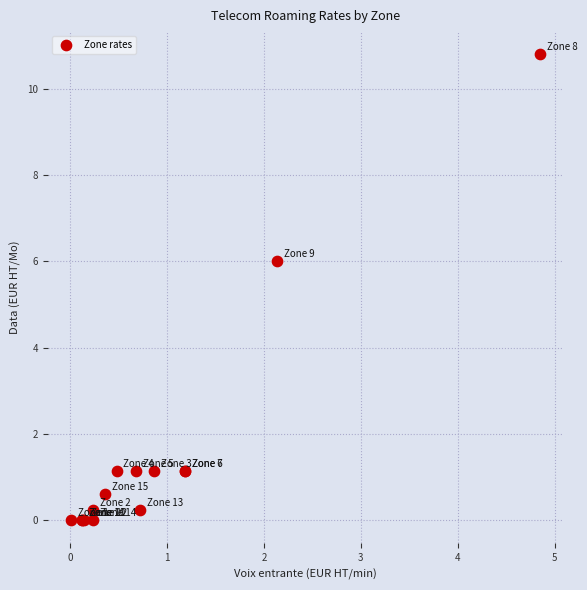

What Y value in the scatter plot is closest to 5?

6.0